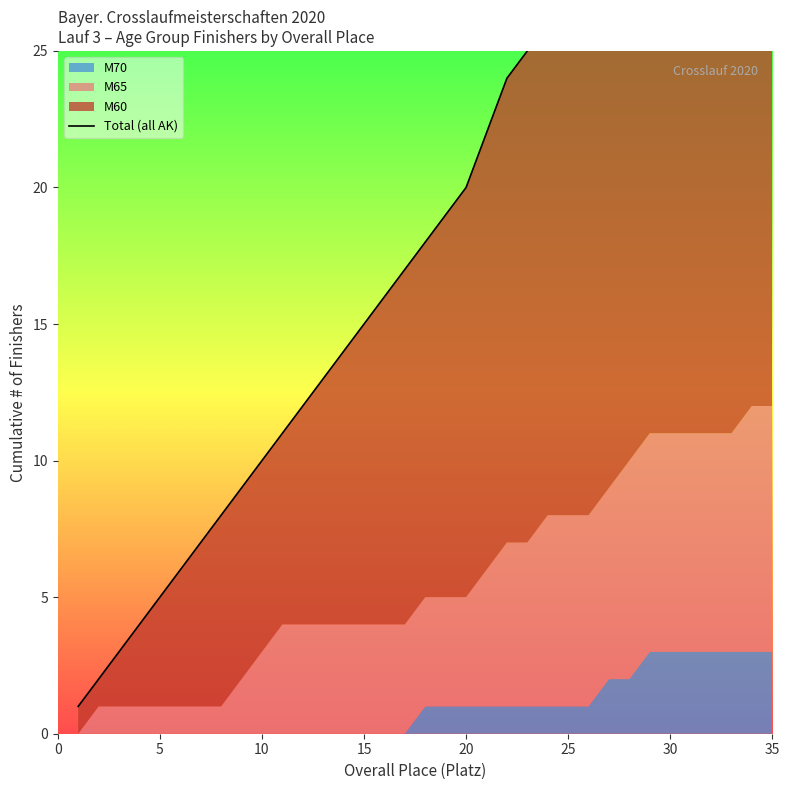

What is the difference between the maximum and minimum values?

33